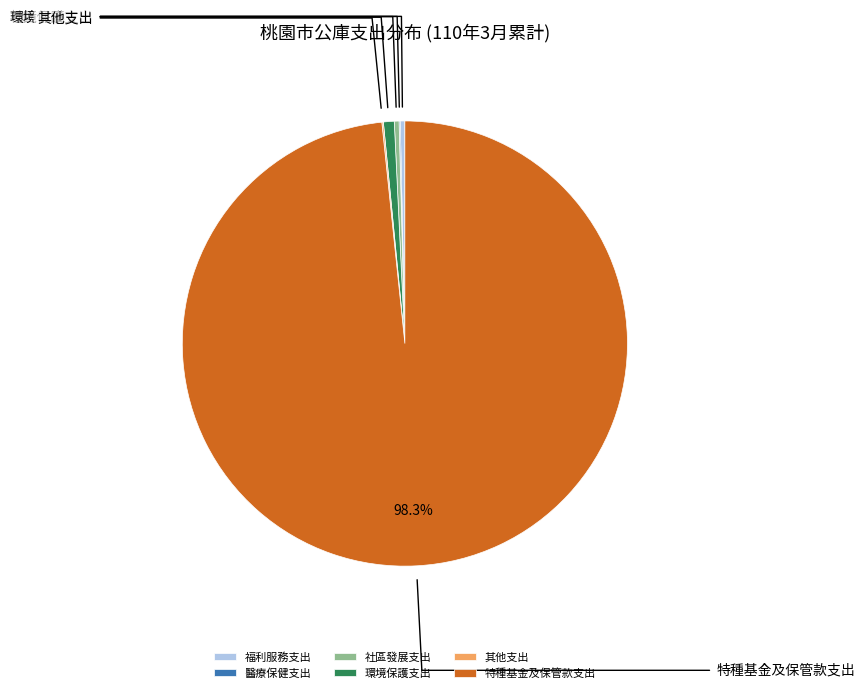

Which slice is the largest?

特種基金及保管款支出